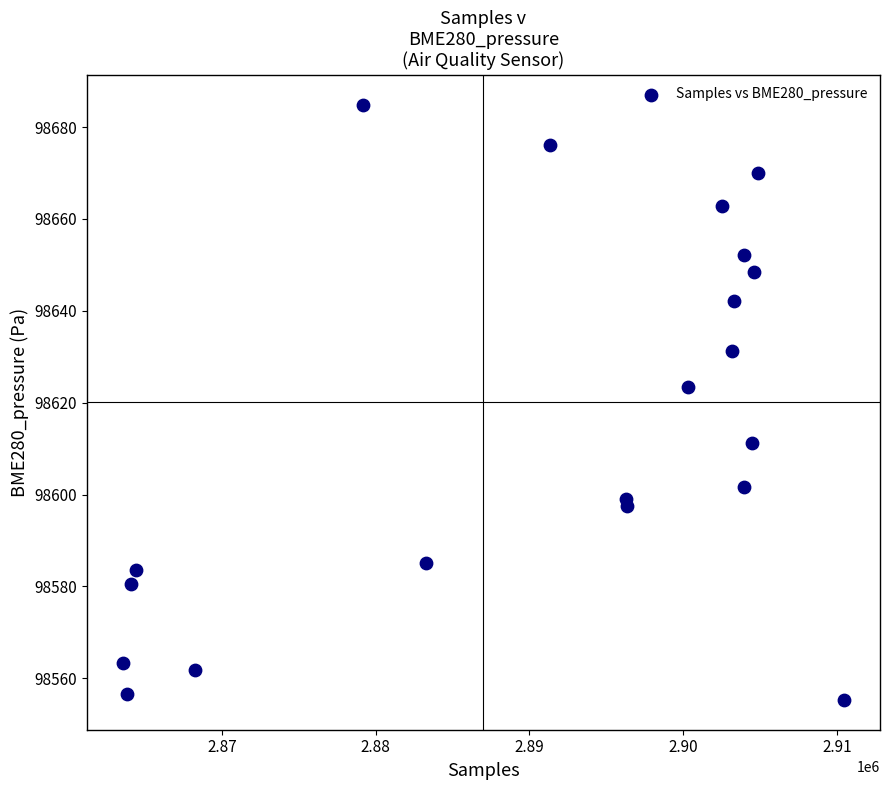

What is the range of Y values (max minus min)?

129.6